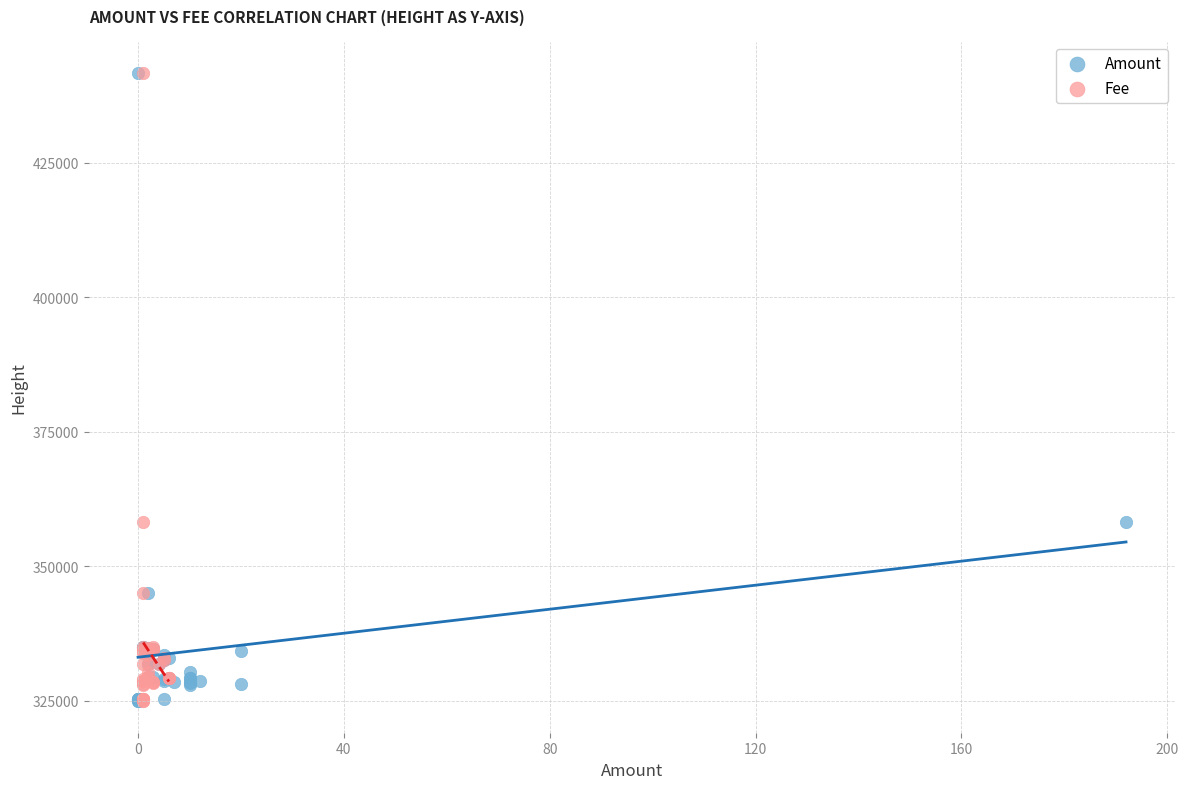

What are all the series names shown in the legend?

Amount, Fee